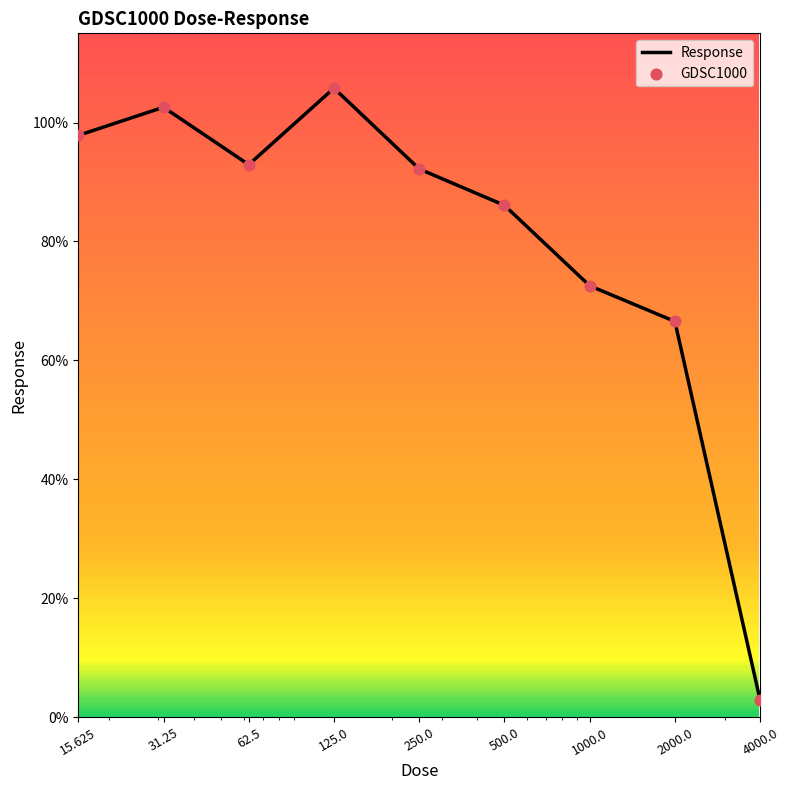

What is the difference between the maximum and minimum values?

102.9